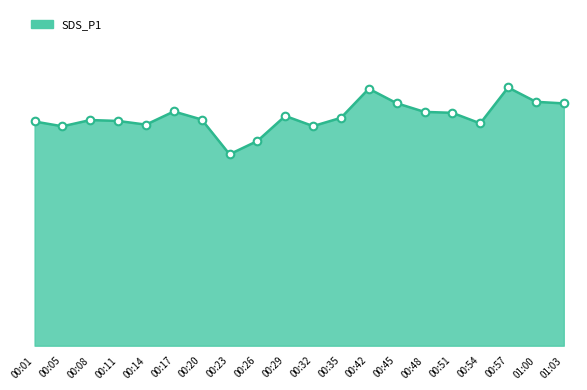

Does the chart have visible grid lines?

No